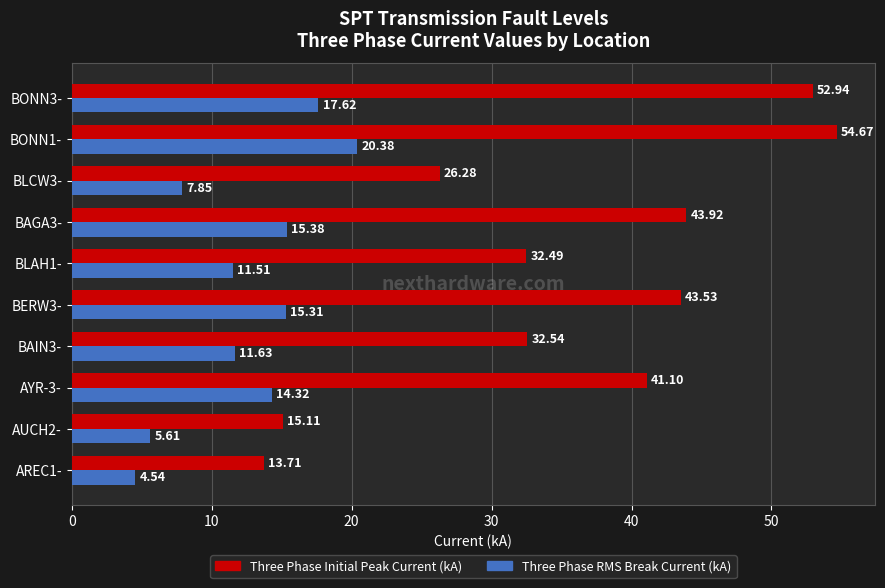

At how many categories does at least one series exceed 38?

5